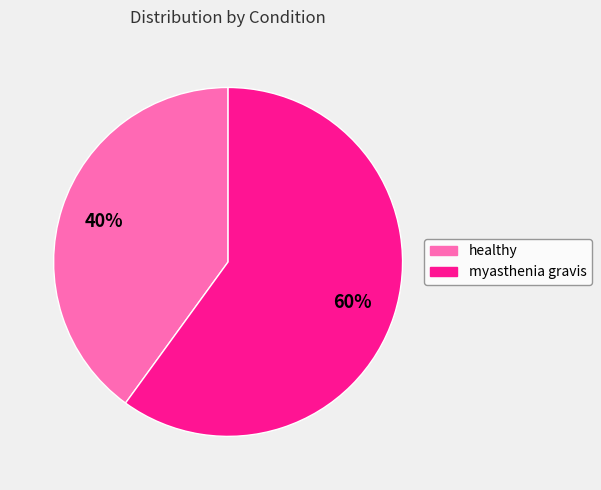

Which slice is the largest?

myasthenia gravis